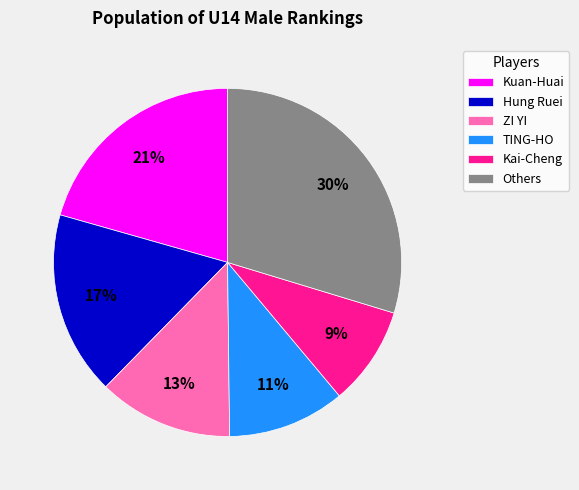

To the nearest percent, what is the average slice percentage?

17%